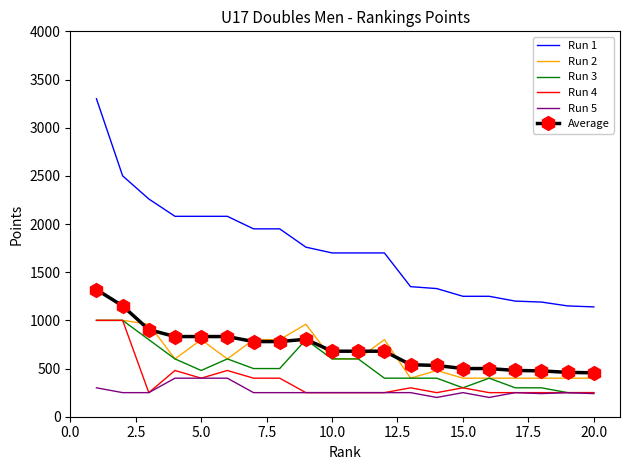

What is the lowest value of the Run 5 series?

200